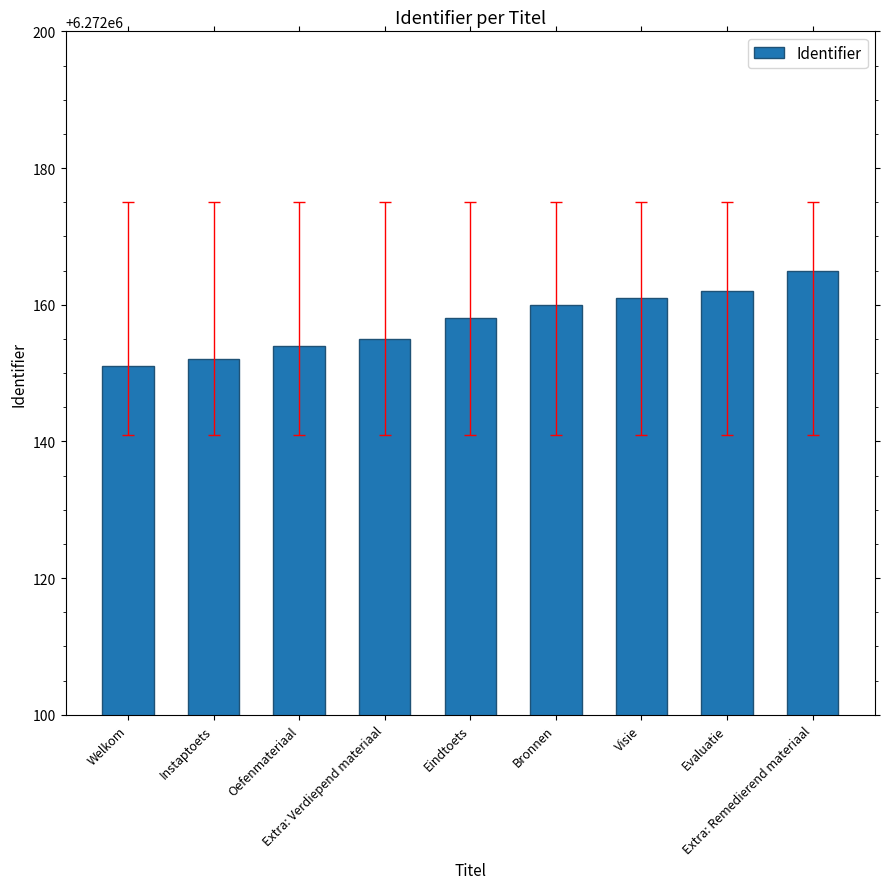

The chart shows a value of 6272155 at Extra: Verdiepend materiaal. True or false?

True